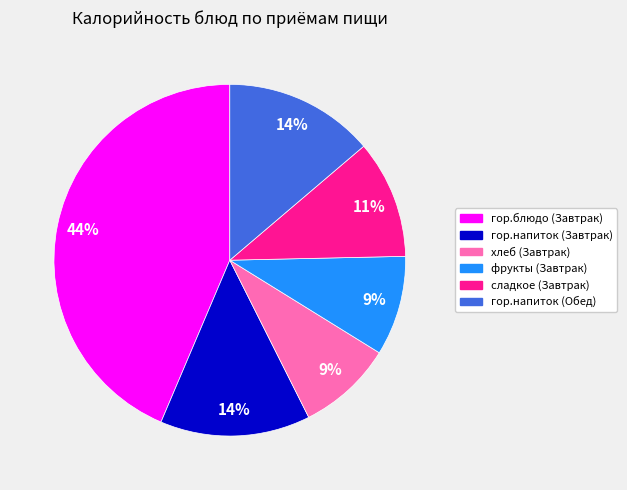

The сладкое (Завтрак) slice represents 11% of the pie. True or false?

True